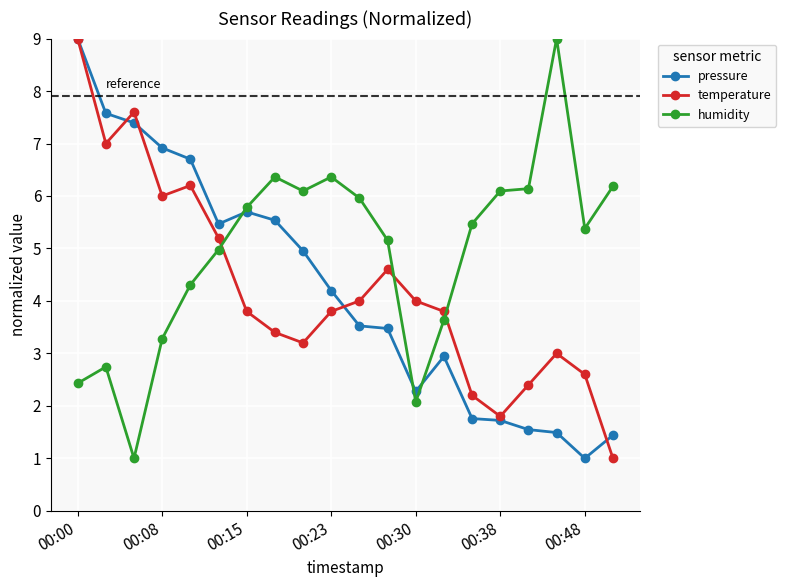

What is the value of the humidity point at the 1st from the left?

2.4